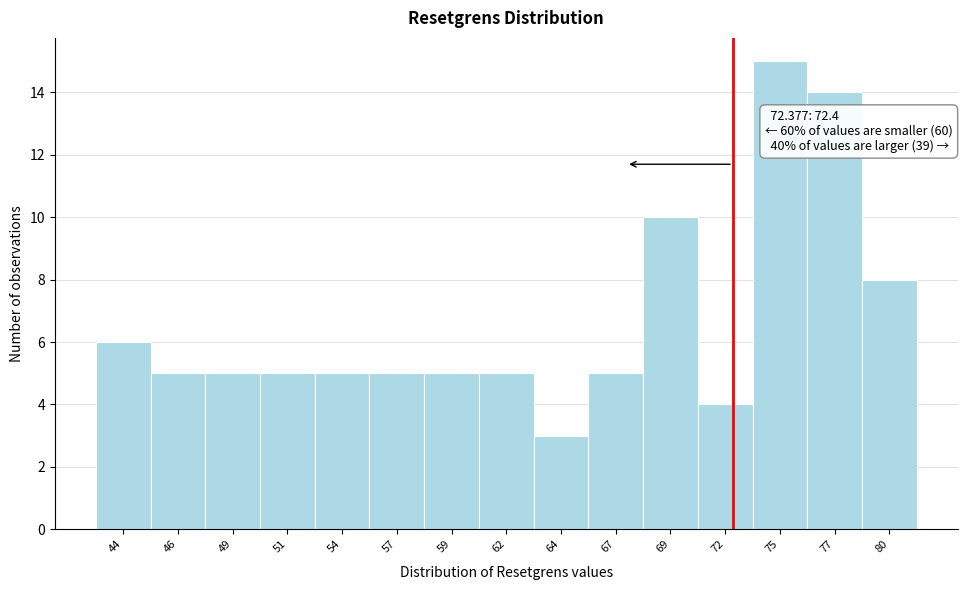

Reading left to right, what are all the values shown in this chart?

44=6	46=5	49=5	51=5	54=5	57=5	59=5	62=5	64=3	67=5	69=10	72=4	75=15	77=14	80=8